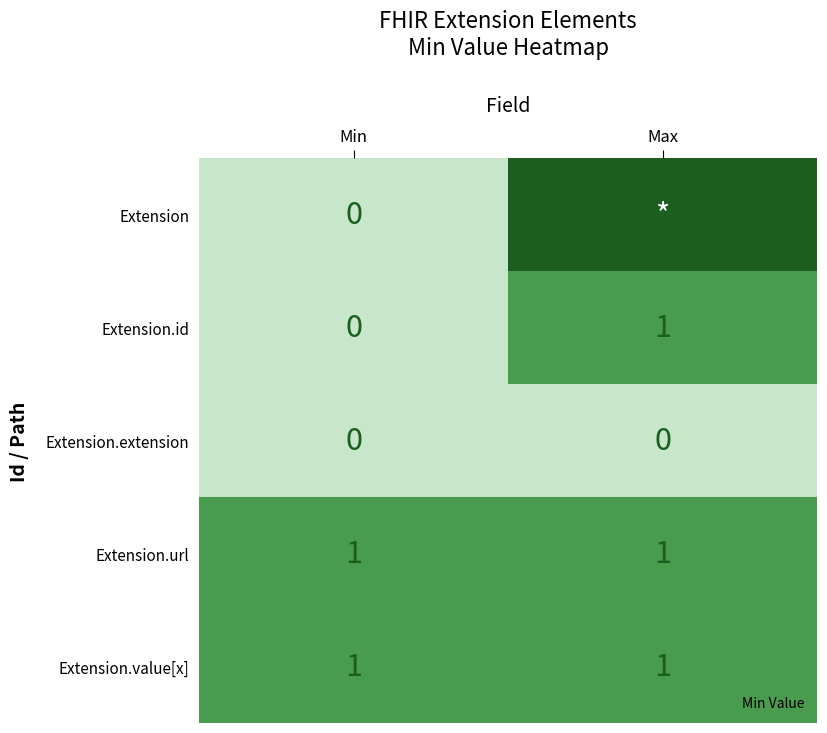

Is the value of Extension.id at Min greater than the value of Extension.extension at Max?

No